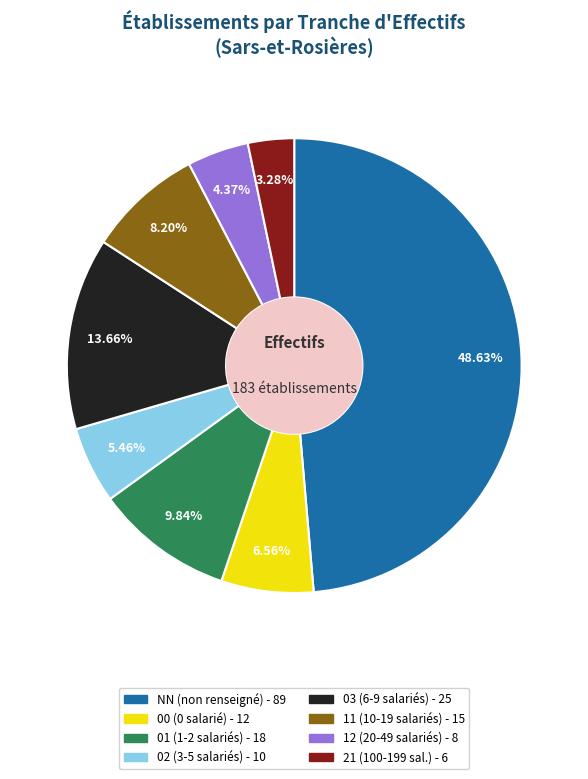

Which has a higher value, 12 or 03?

03